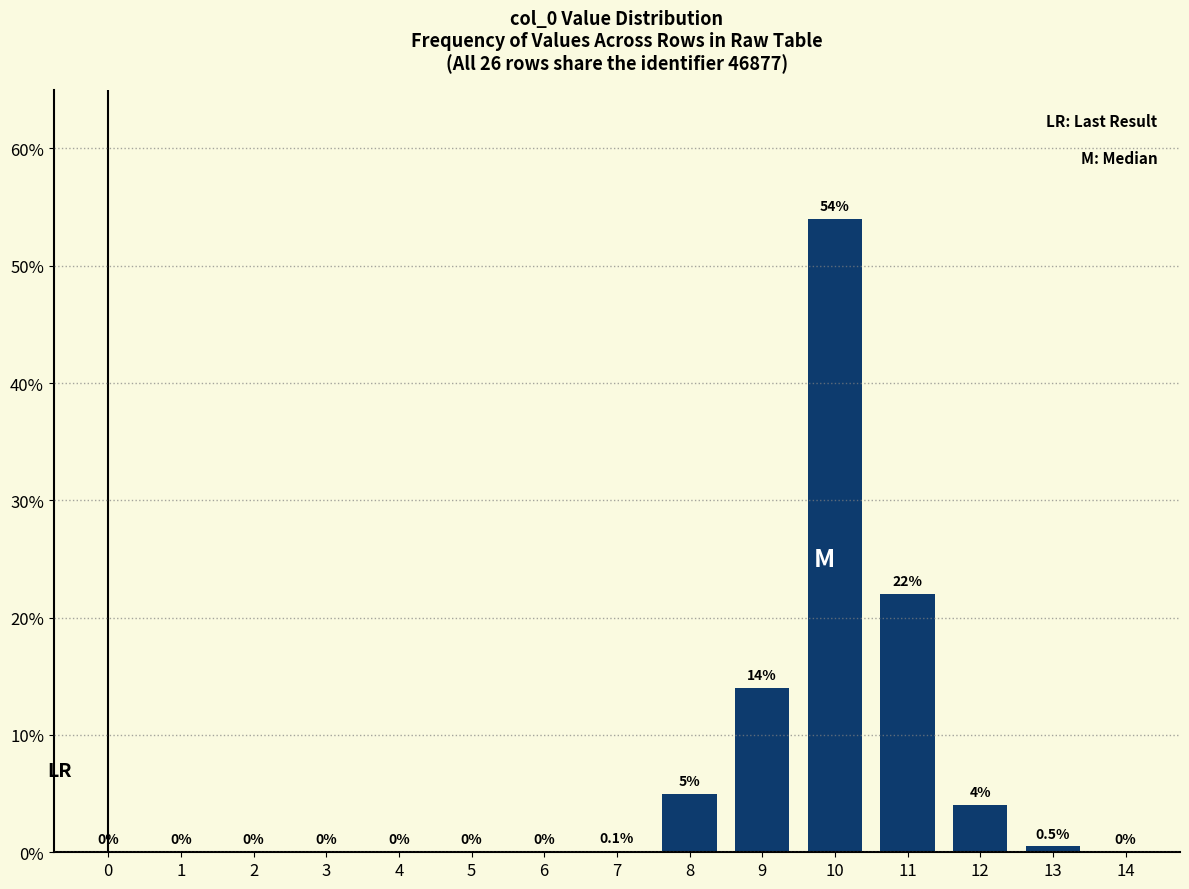

Reading left to right, what are all the values shown in this chart?

0=0.0	1=0.0	2=0.0	3=0.0	4=0.0	5=0.0	6=0.0	7=0.1	8=5.0	9=14.0	10=54.0	11=22.0	12=4.0	13=0.5	14=0.0